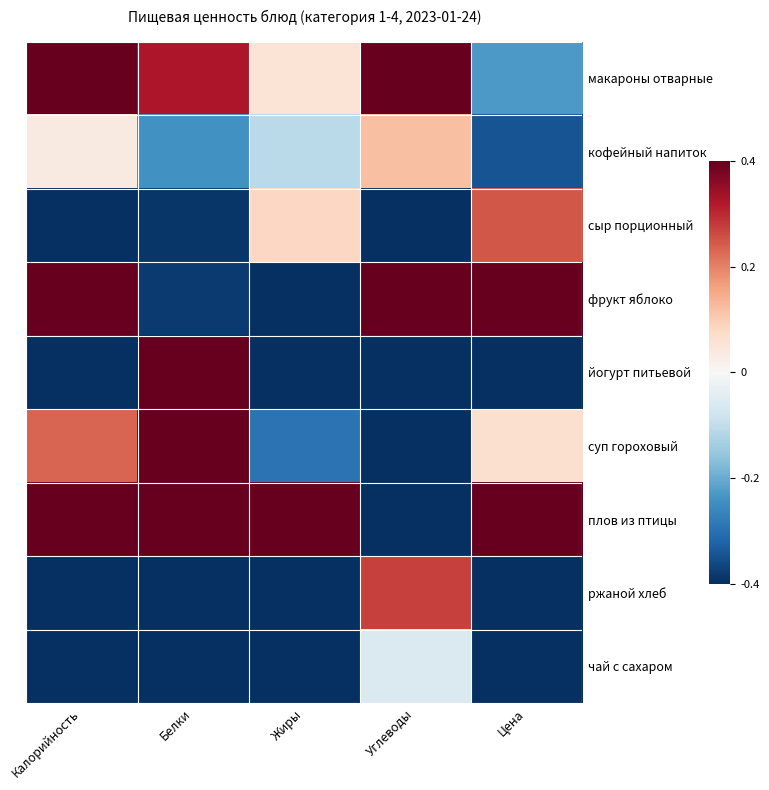

What is the spread (max minus min) of values at Белки?

0.8